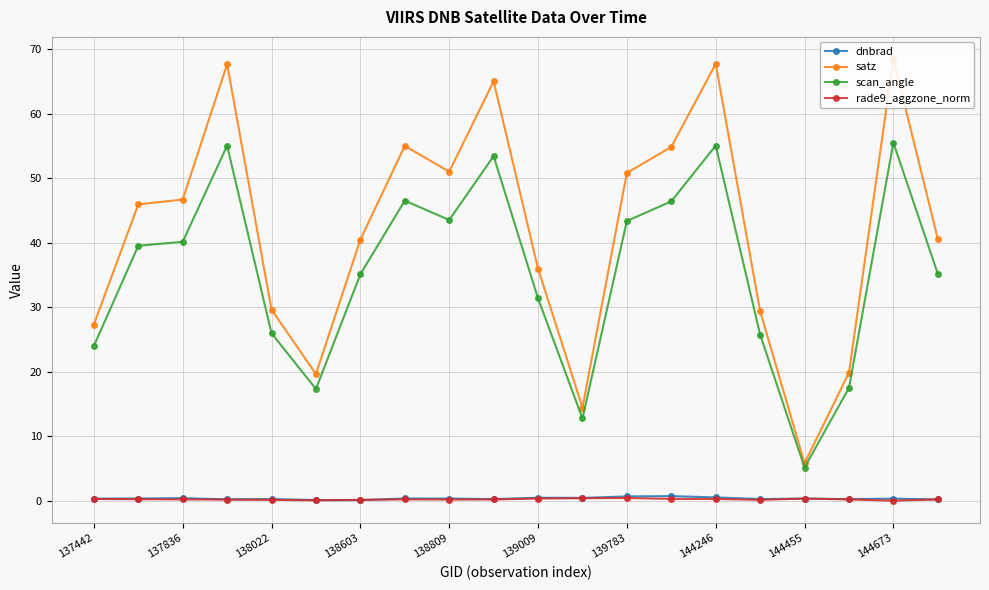

What is the difference between the second highest and second lowest values in the rade9_aggzone_norm series?

0.3